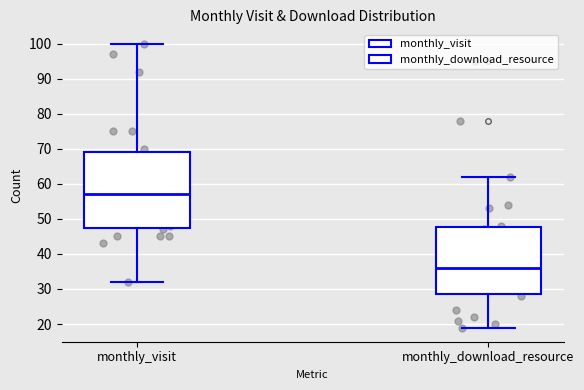

Where is the lower edge of the box for monthly_visit on the y-axis? The values are not printed on the chart, so give them approximately, as read against the axis.

47